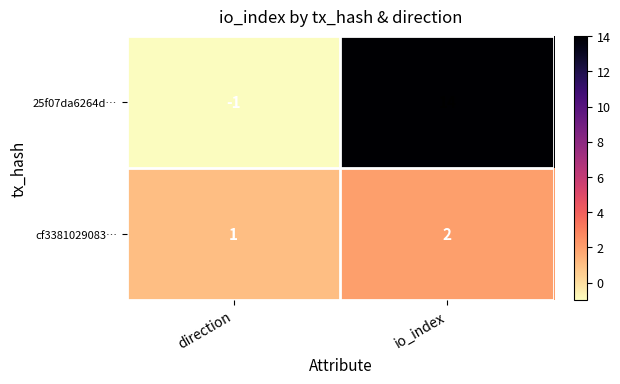

Reading right to left, what are all the values shown in this chart?

25f07da6264d…: io_index=14	direction=-1
cf3381029083…: io_index=2	direction=1